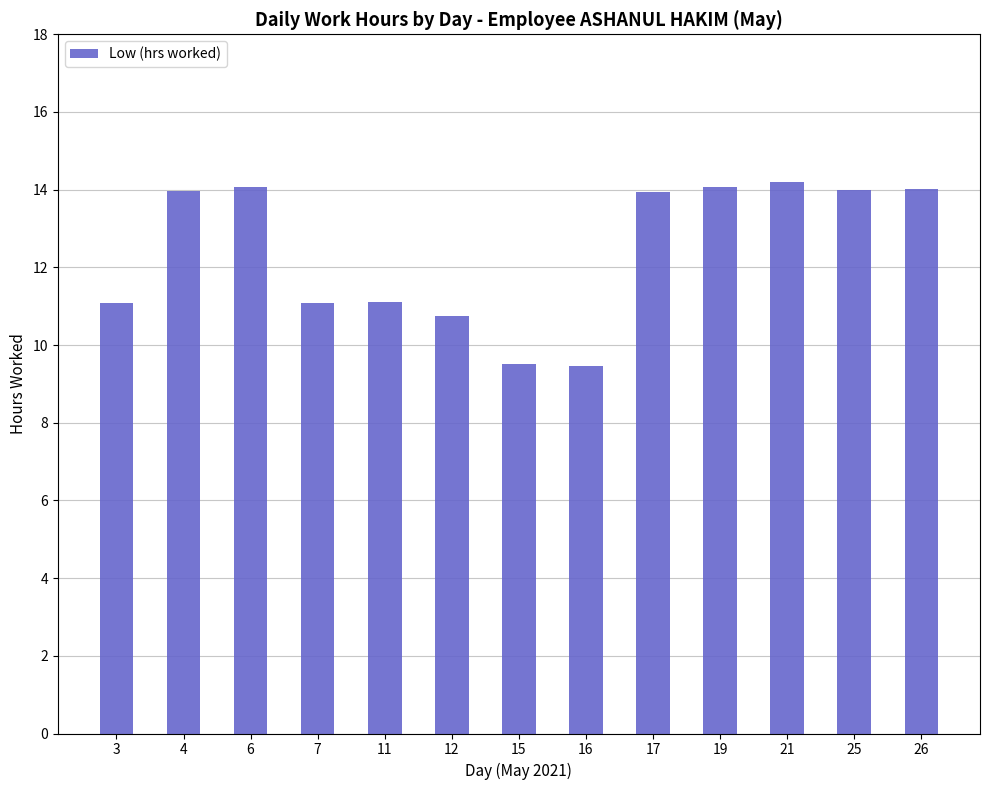

What is the smallest value displayed?

9.5